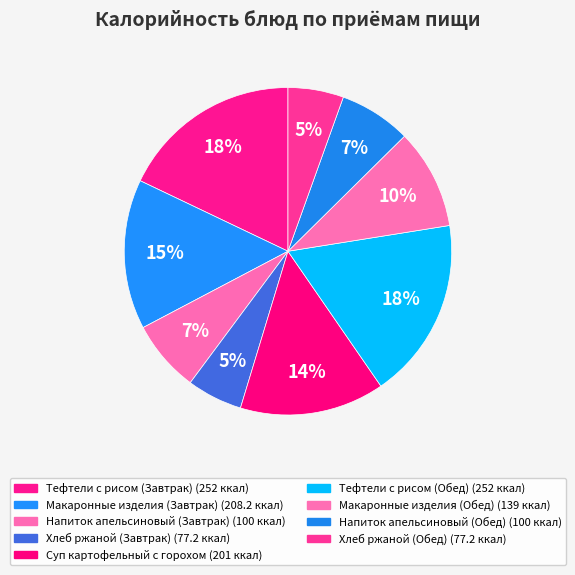

How many segments does this pie chart have?

9